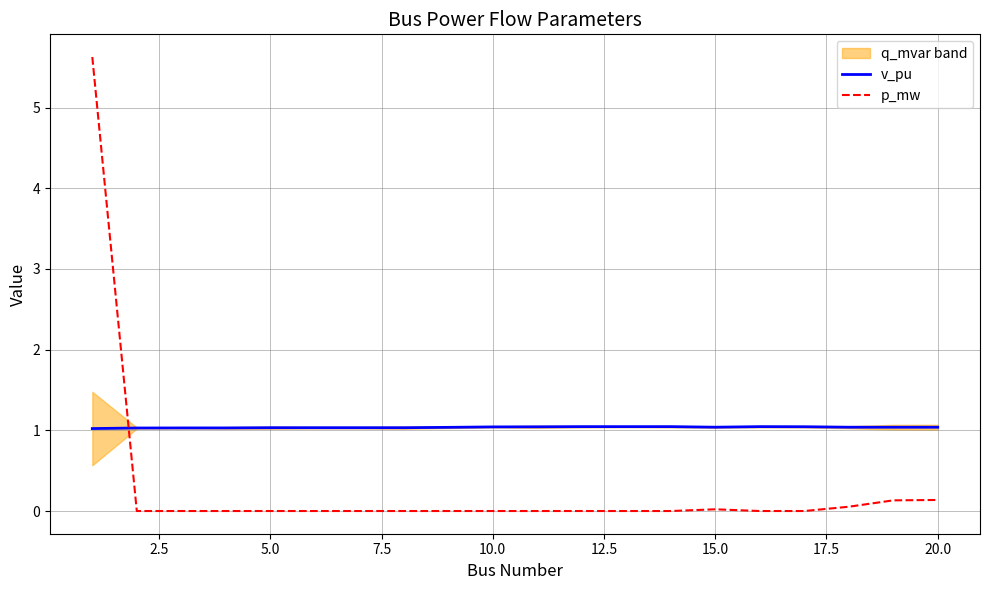

Is this an area chart (filled region under the line)?

No